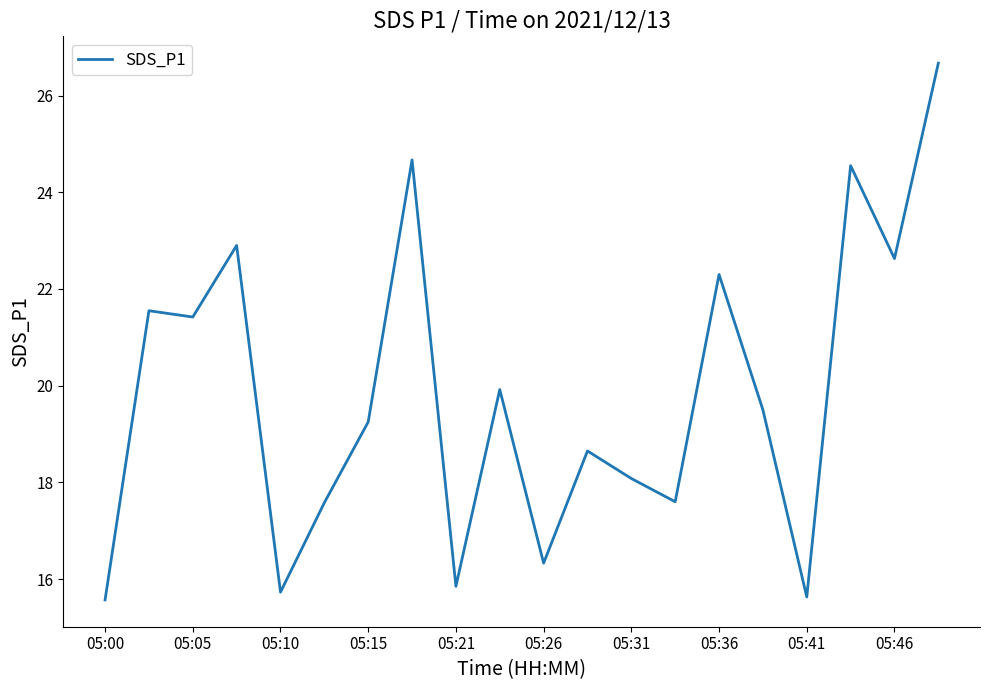

What is the minimum value shown in the chart?

15.6